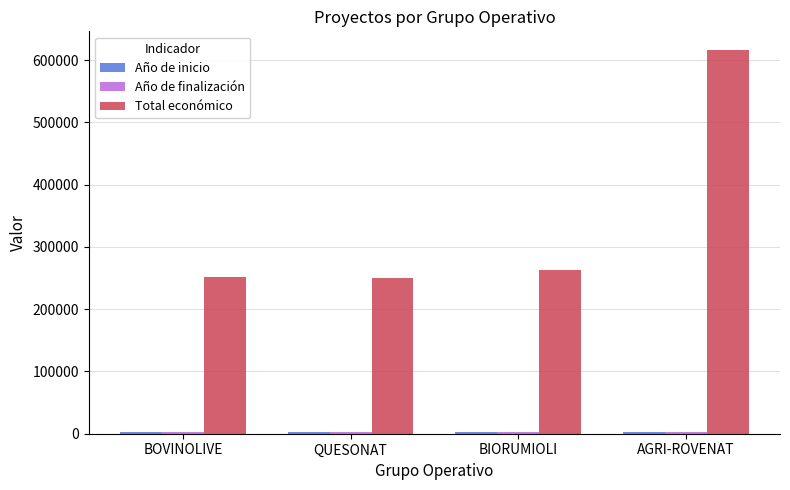

What is the minimum value shown in the chart?

2022